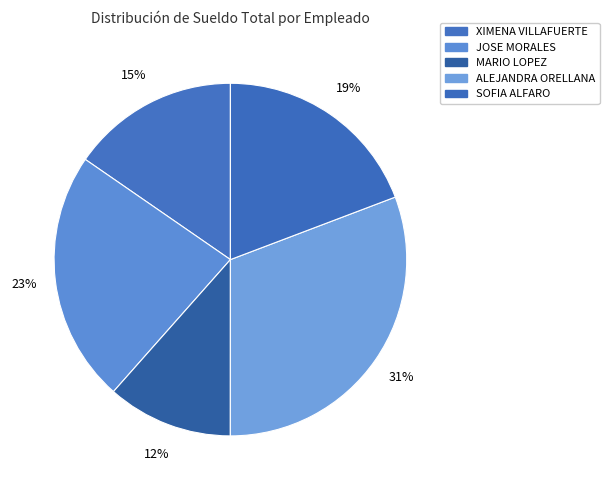

What is the change in value from XIMENA VILLAFUERTE to JOSE MORALES?

+2000.0